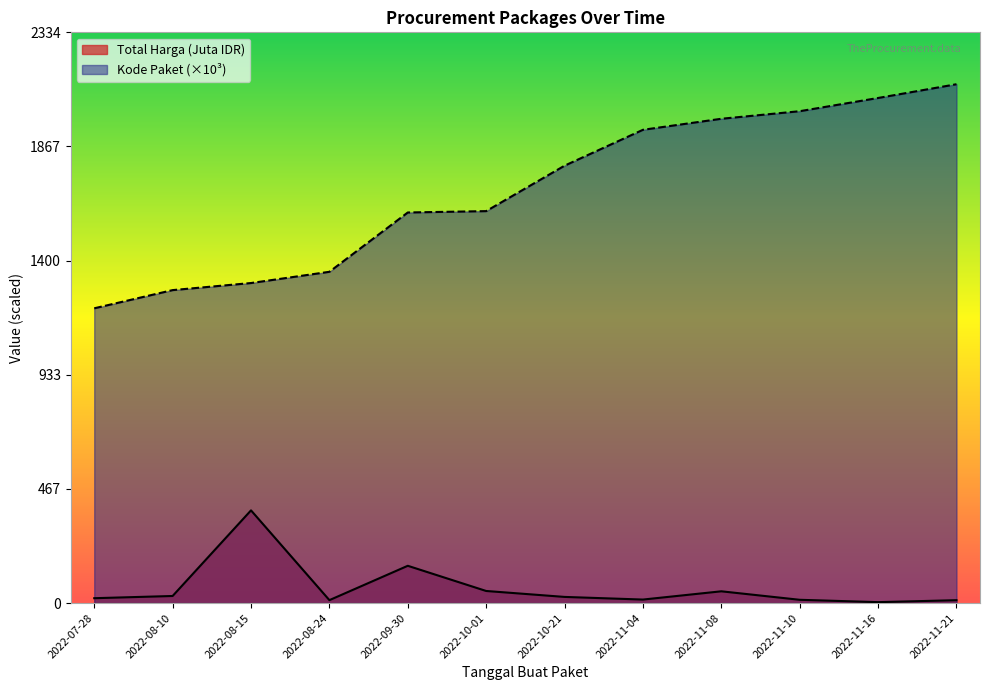

What is the change in value from 2022-11-10 to 2022-11-21?

-1.6